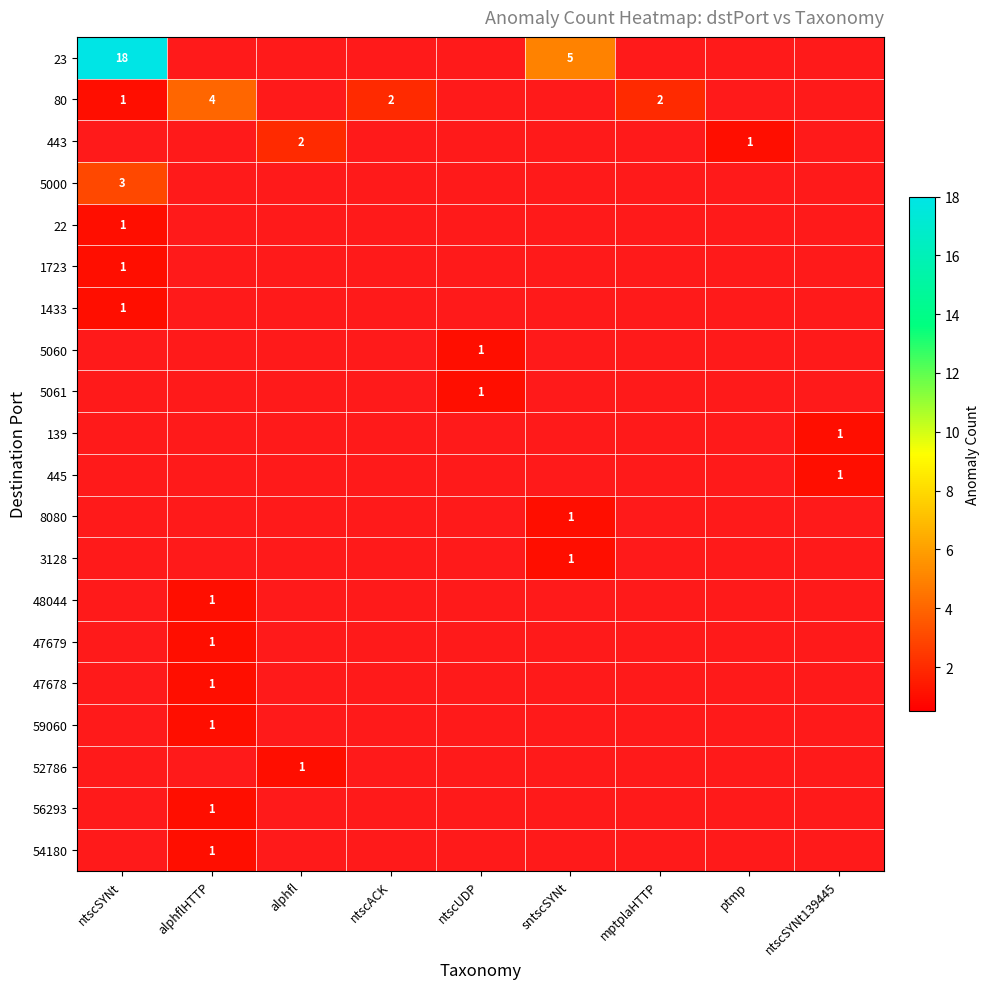

The value of 56293 at alphflHTTP is 1. True or false?

True